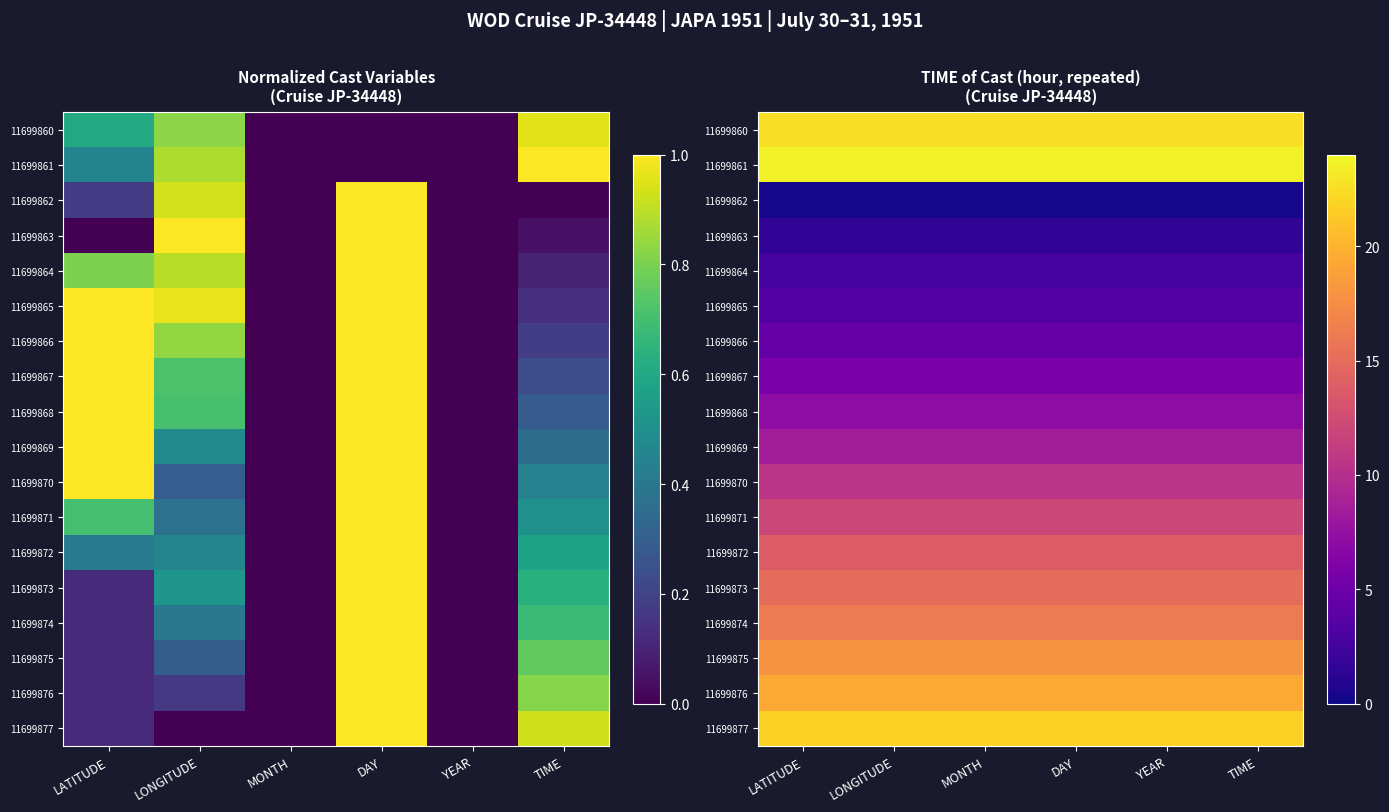

Which category has the lowest value in the 11699865 series?

LATITUDE